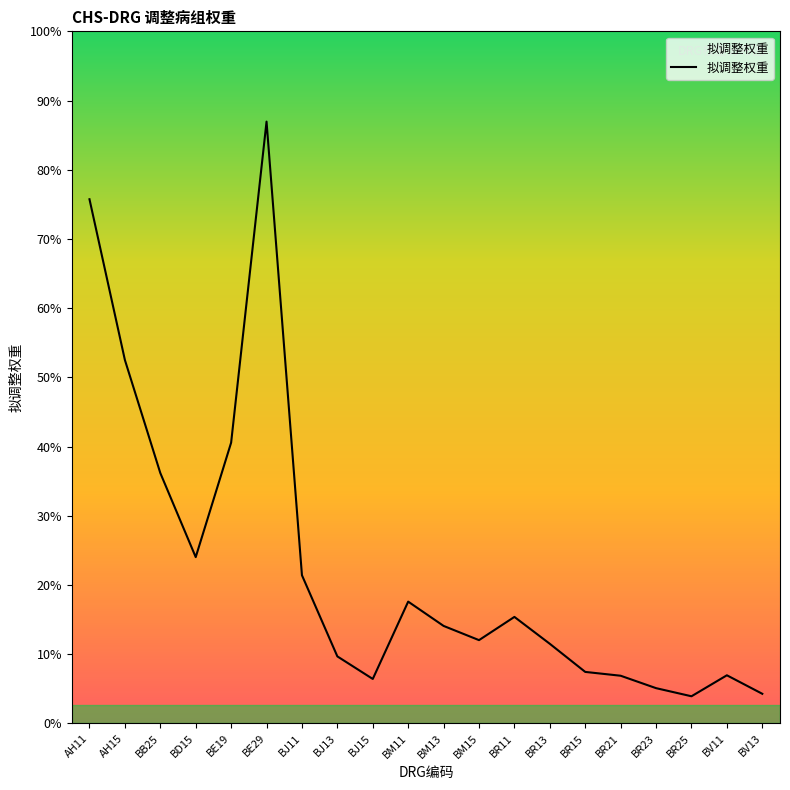

The chart shows a value of 20.9 at BE29. True or false?

False